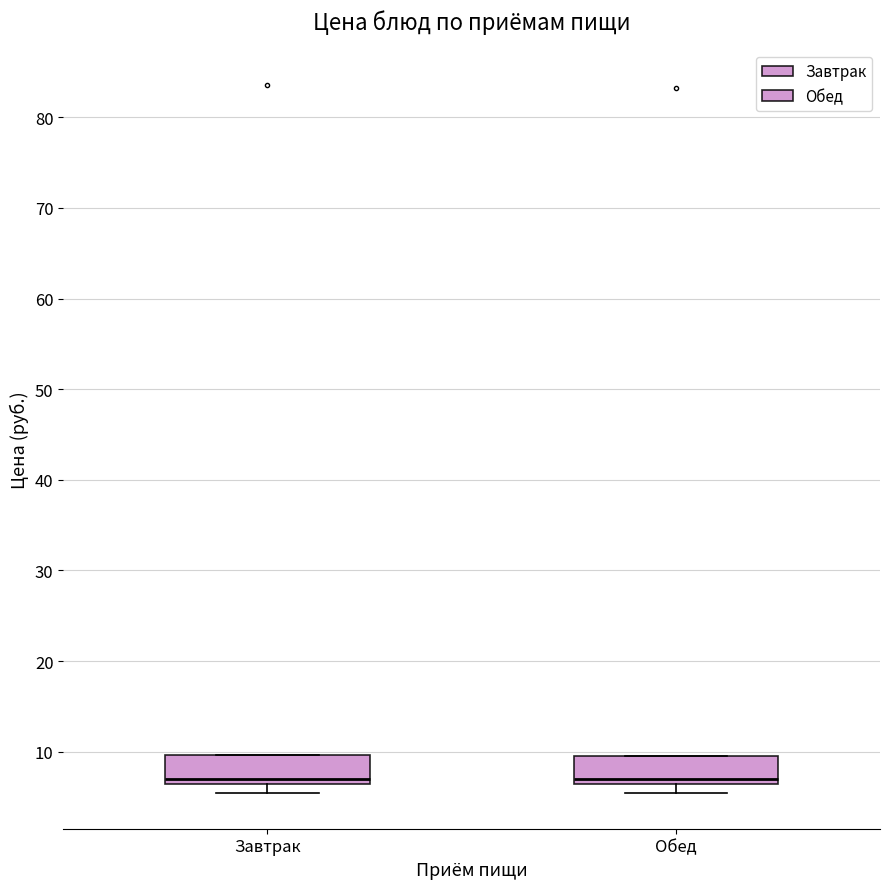

Where does the median line of the box for Обед sit on the y-axis? The values are not printed on the chart, so give them approximately, as read against the axis.

7